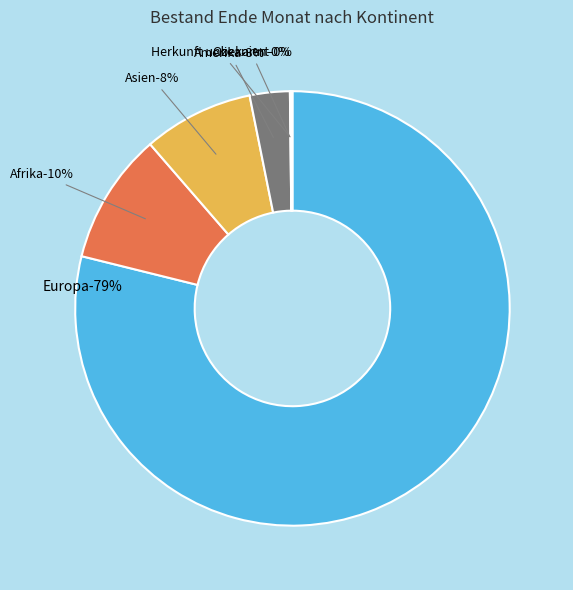

To the nearest percent, what is the difference between the Europa and Ozeanien slice percentages?

79%